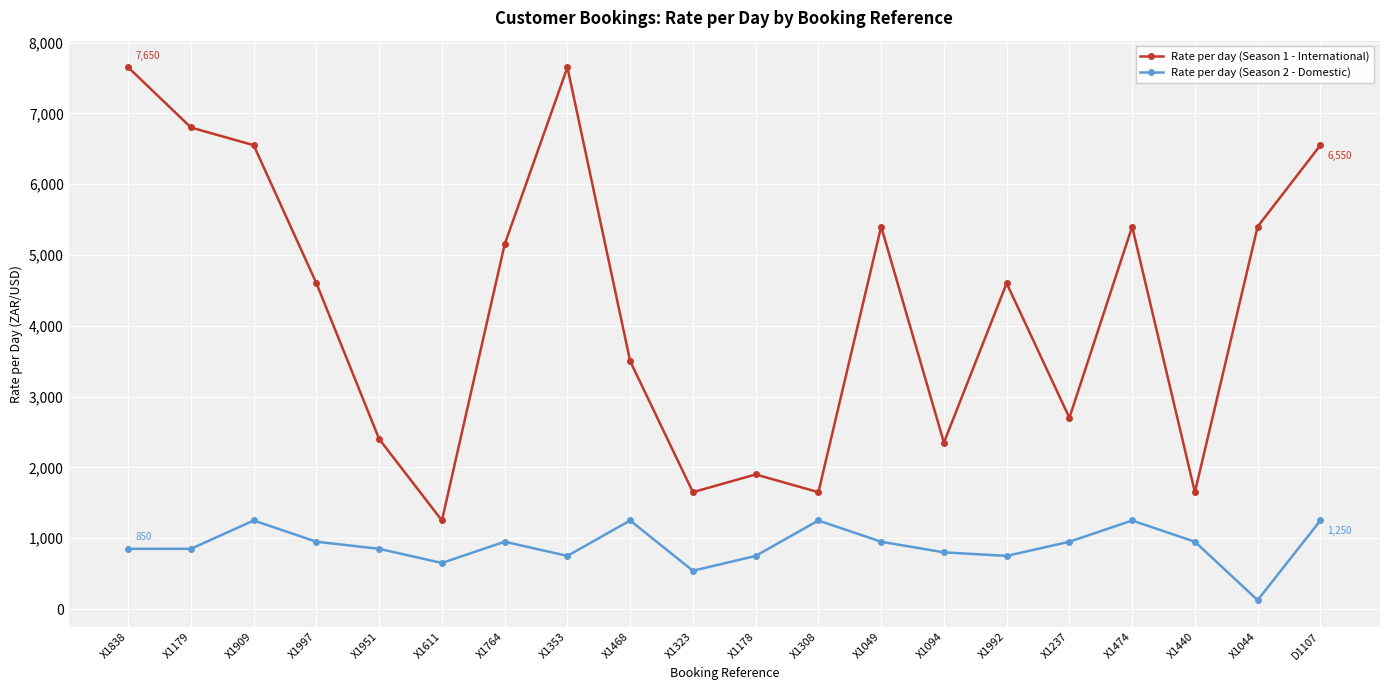

Rank the series at X1997 from lowest to highest value.

Rate per day (Season 2 - Domestic), Rate per day (Season 1 - International)